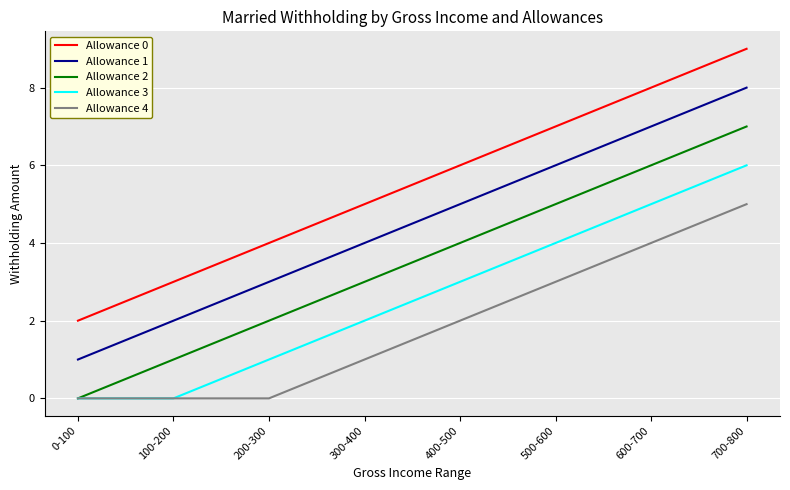

Is it true that Allowance 1 equals 2 at 400-500?

False